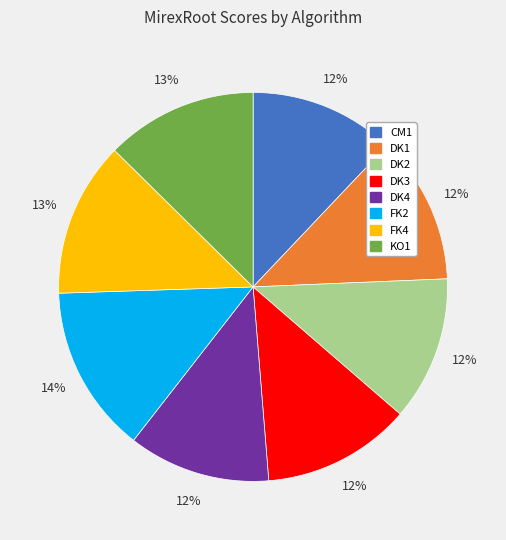

To the nearest percent, what is the difference between the FK2 and DK1 slice percentages?

2%